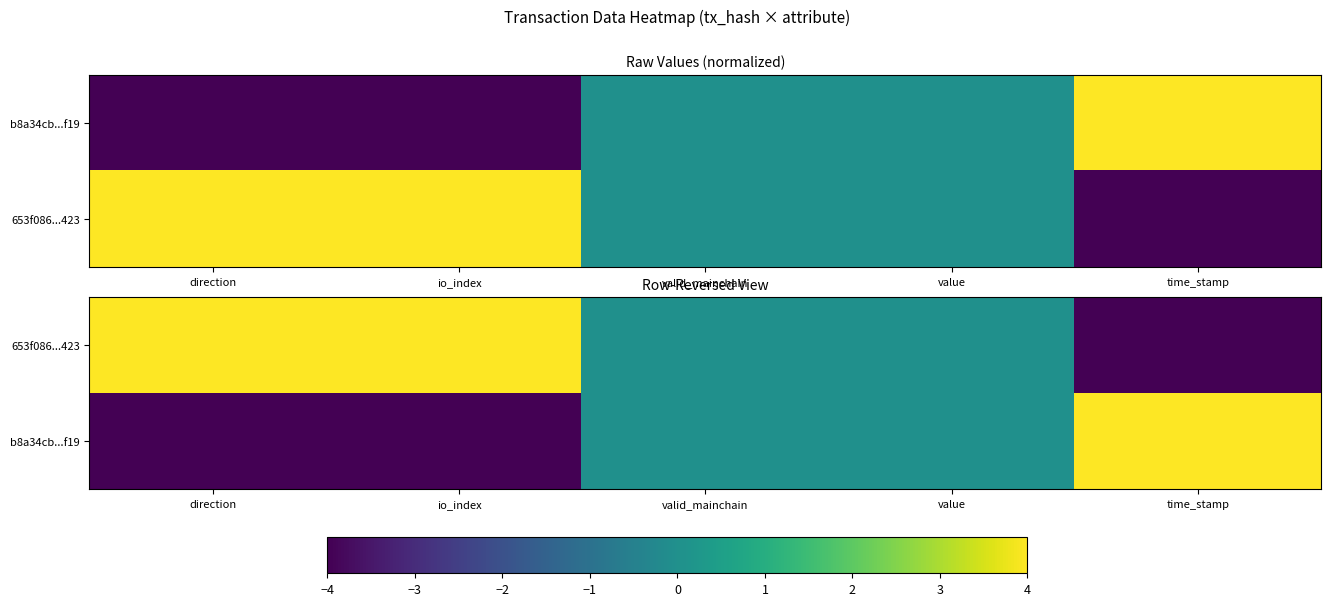

At which category does the chart reach its minimum across all series?

time_stamp